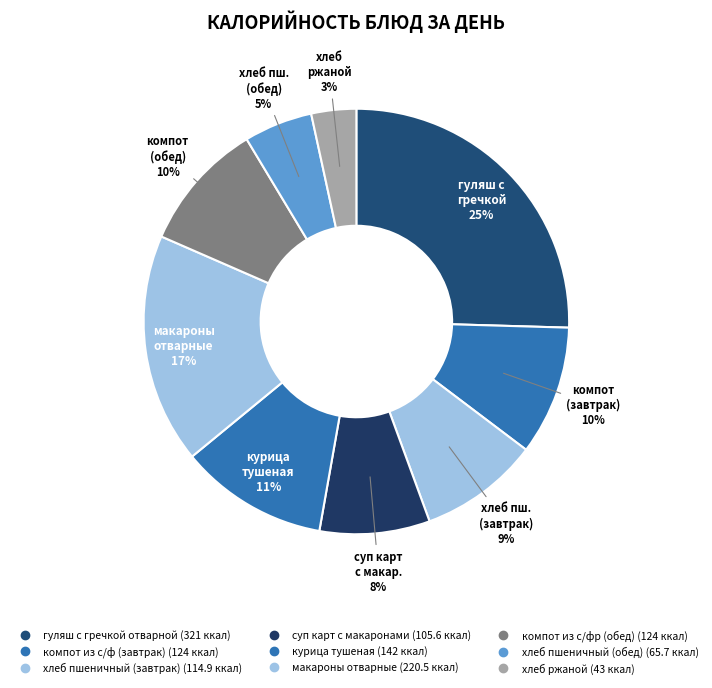

How many slices are in this pie chart?

9